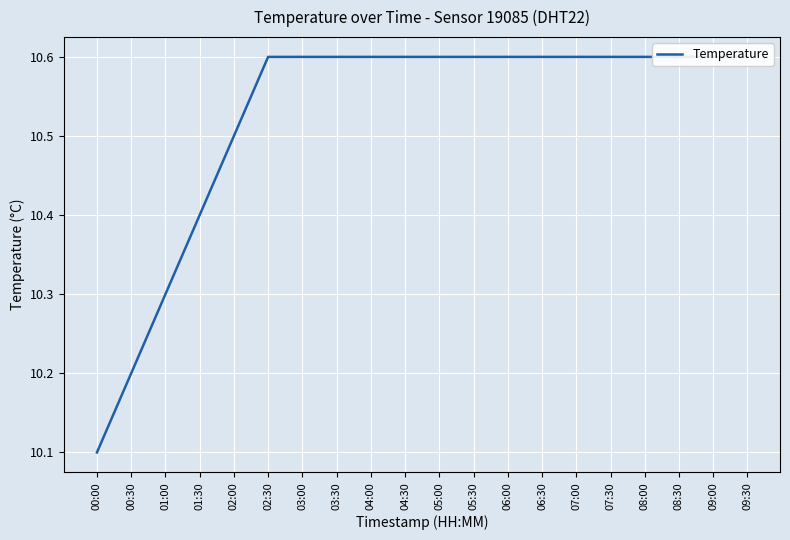

What is the ratio of the value at 09:30 to the value at 07:30?

1.0